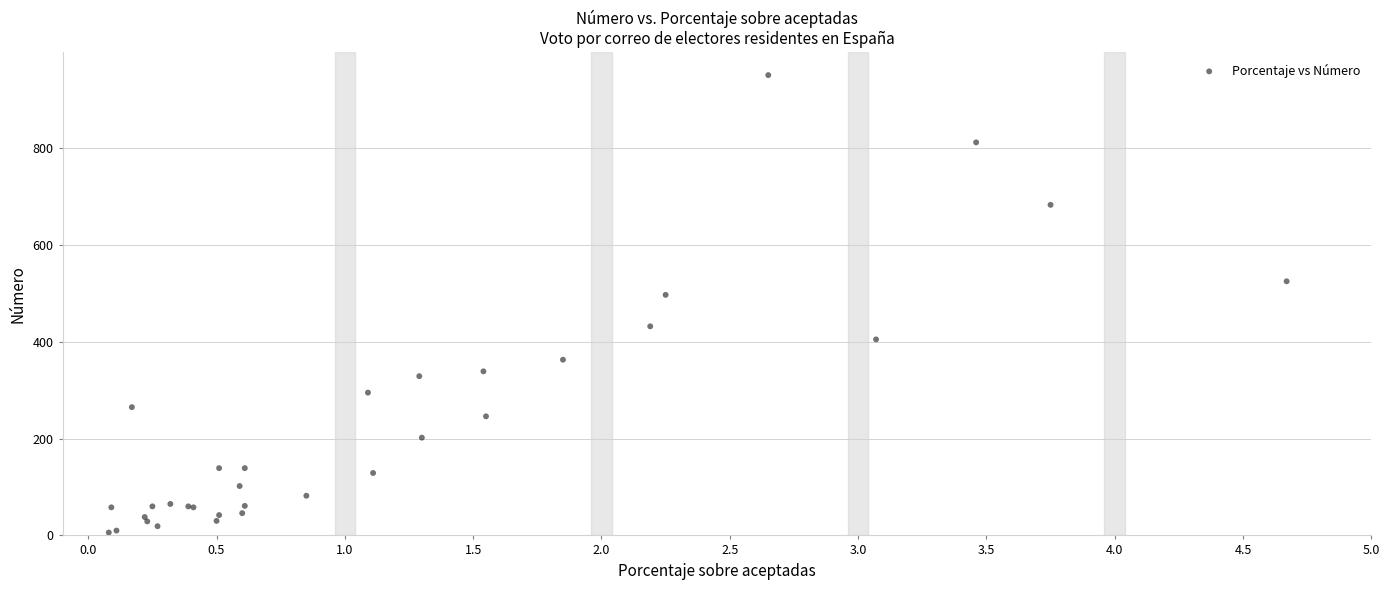

What Y value in the scatter plot is closest to 478?

497